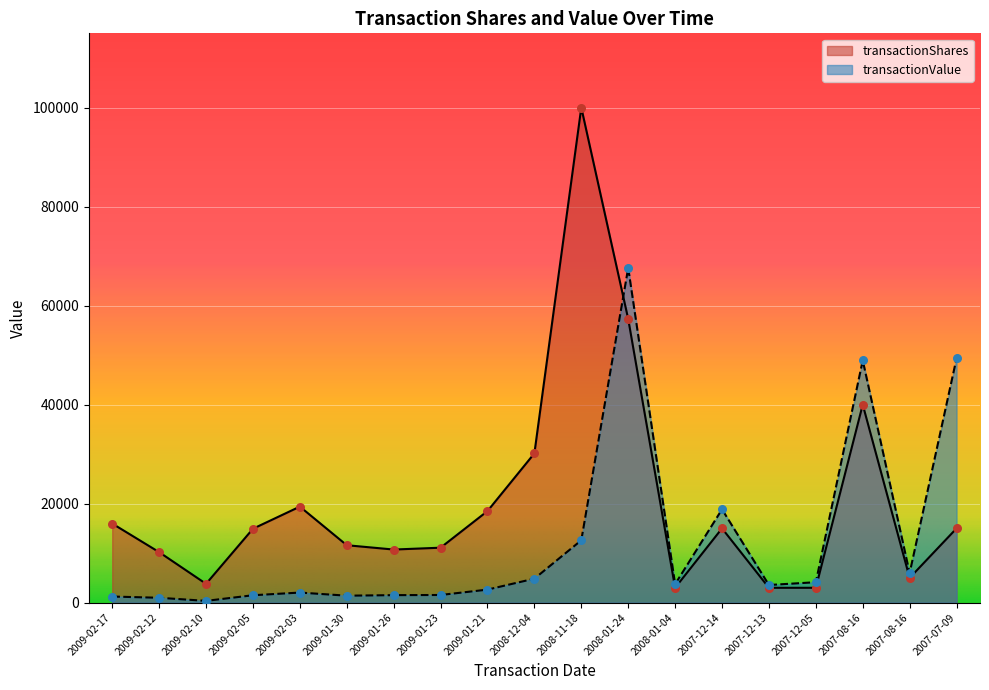

What is the total value across all series at 2009-01-23?

12647